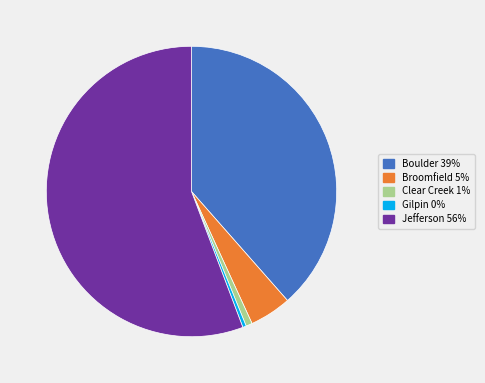

The Jefferson slice represents 41% of the pie. True or false?

False